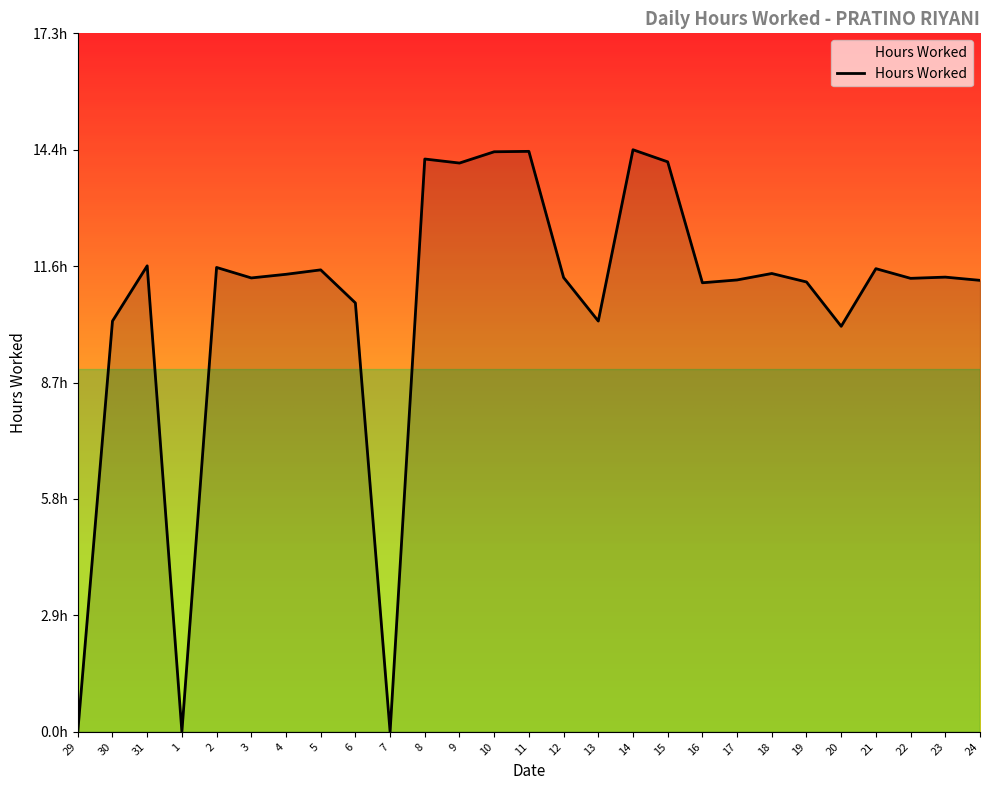

What is the difference between the values at 30 and 8?

4.0